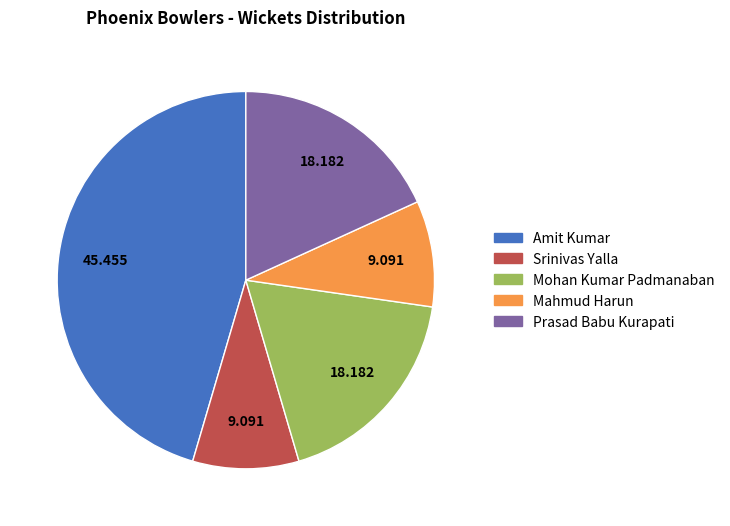

Which has a higher value, Mahmud Harun or Amit Kumar?

Amit Kumar